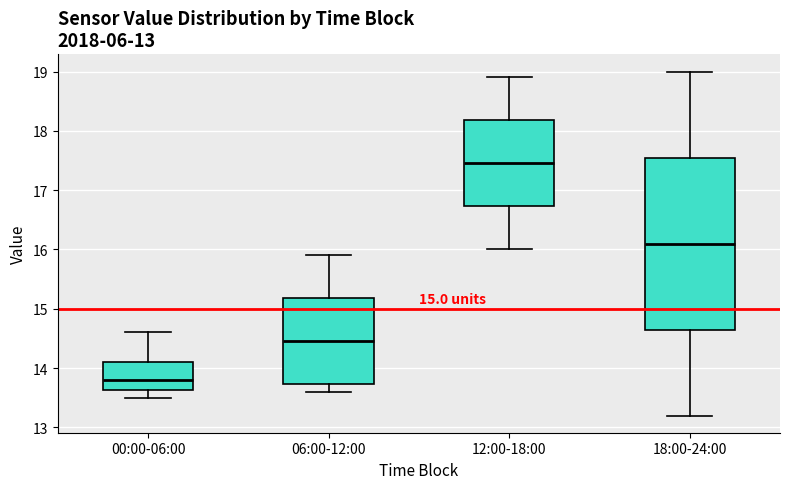

Which box is the tallest, from its lower edge to its upper edge?

18:00-24:00